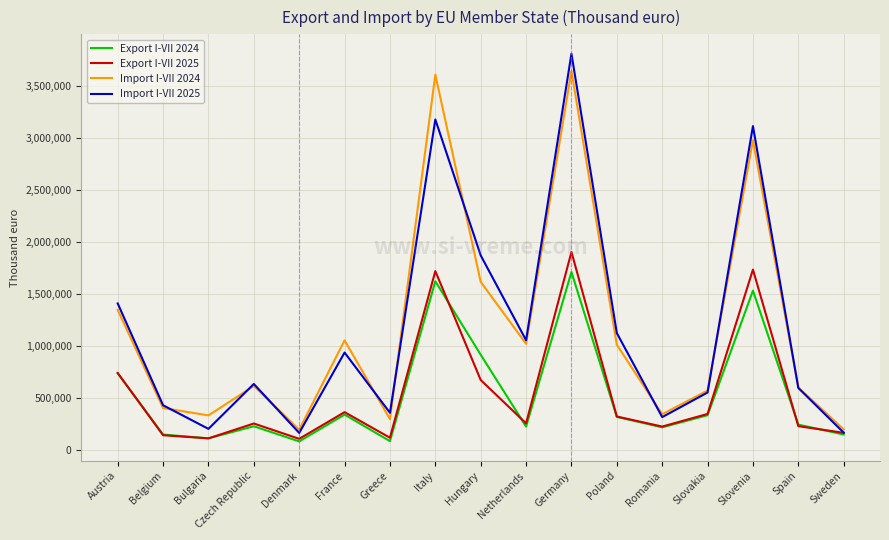

What is the spread (max minus min) of values at Austria?

670807